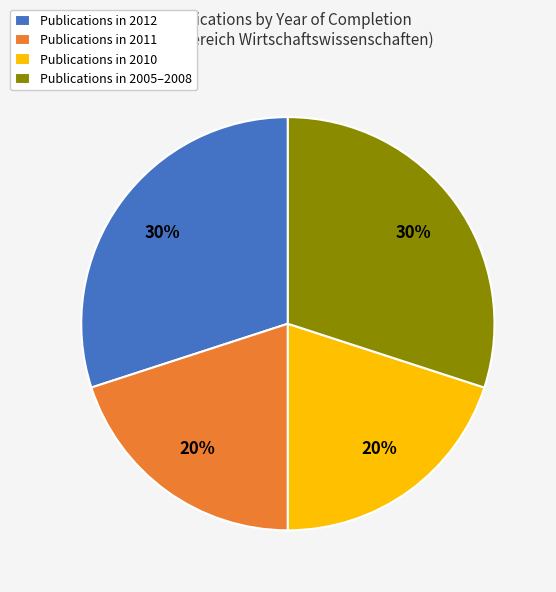

How many slices are in this pie chart?

4